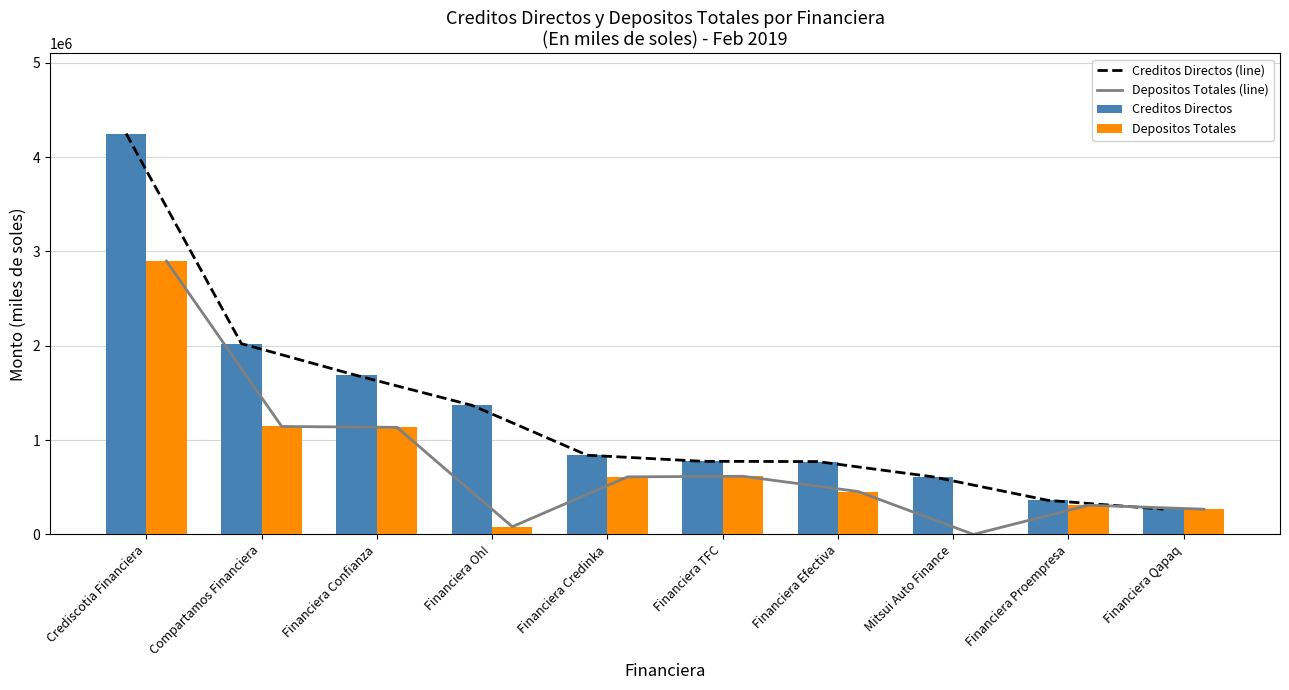

At which label does Depositos Totales (line) first exceed 610082?

Crediscotia Financiera